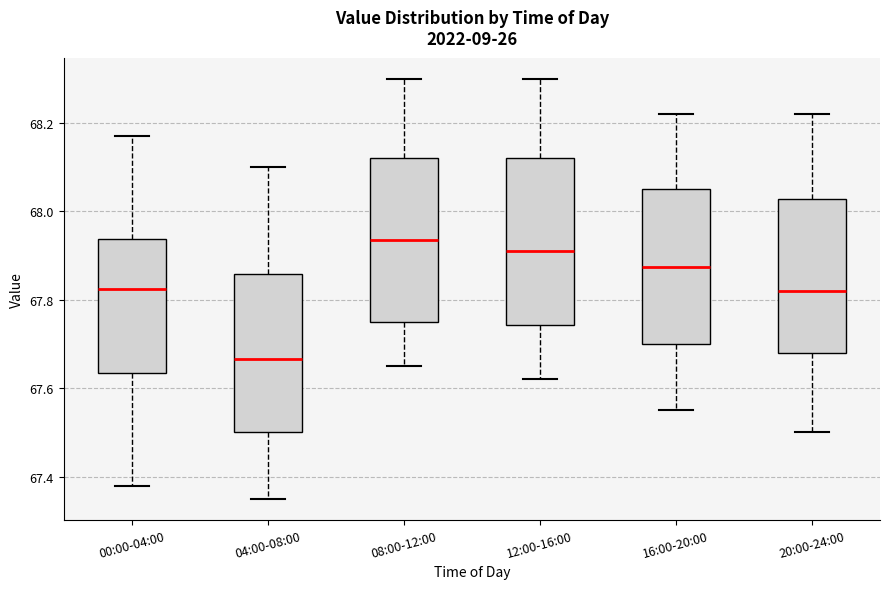

Reading left to right, read every box against the y-axis: the position of its median line, the range the box covers, and the ends of its whiskers. The values are not printed on the chart, so give them approximately, as read against the axis.

00:00-04:00: median 67.82, box 67.64 to 67.94, whiskers 67.38 to 68.18
04:00-08:00: median 67.66, box 67.50 to 67.86, whiskers 67.36 to 68.10
08:00-12:00: median 67.94, box 67.76 to 68.12, whiskers 67.66 to 68.30
12:00-16:00: median 67.92, box 67.74 to 68.12, whiskers 67.62 to 68.30
16:00-20:00: median 67.88, box 67.70 to 68.06, whiskers 67.56 to 68.22
20:00-24:00: median 67.82, box 67.68 to 68.02, whiskers 67.50 to 68.22